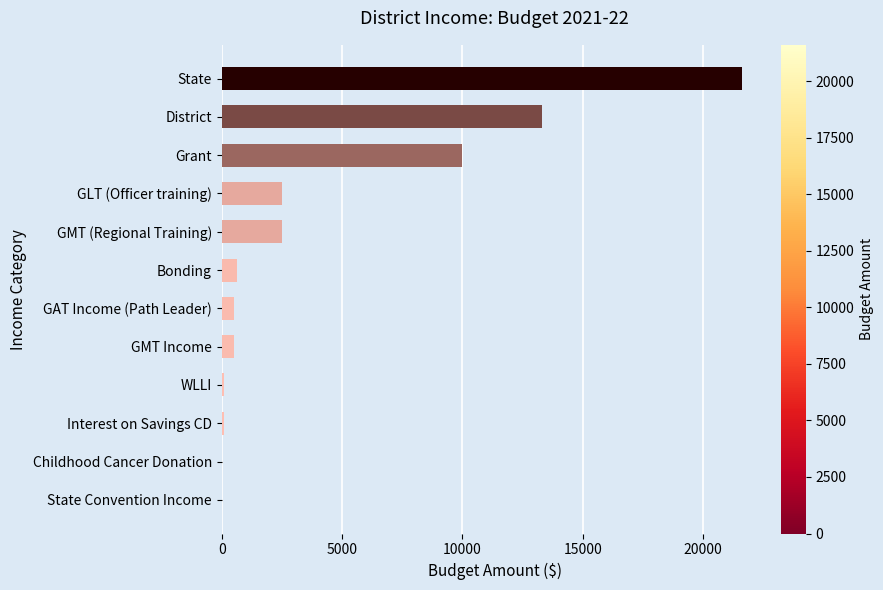

What is the sum of all values?

51726.8